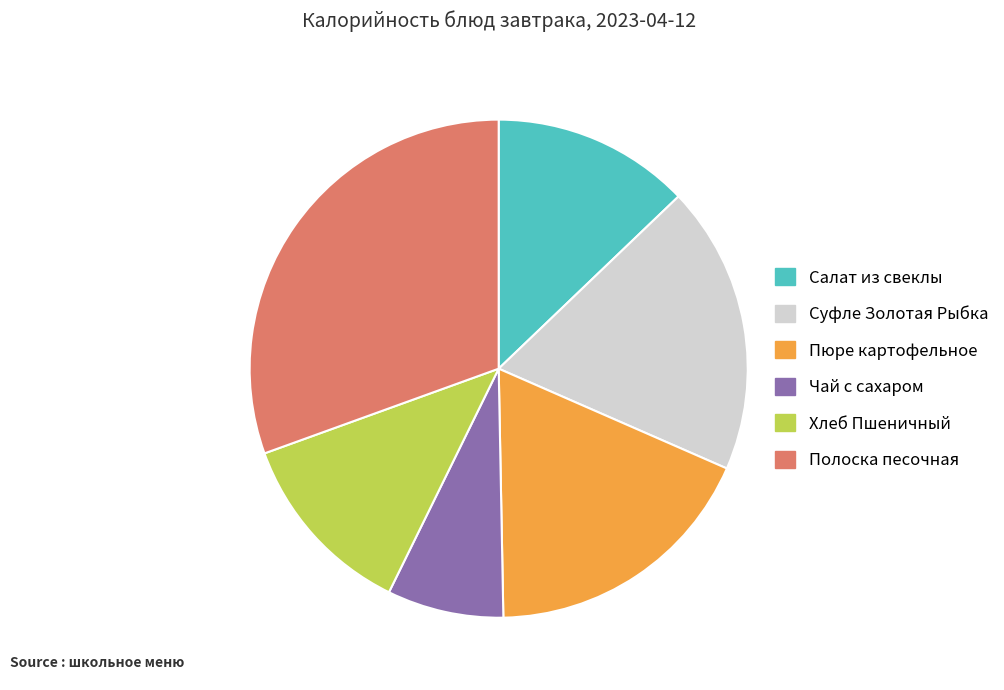

Rank the categories by value from lowest to highest.

Чай с сахаром, Хлеб Пшеничный, Салат из свеклы, Пюре картофельное, Суфле Золотая Рыбка, Полоска песочная